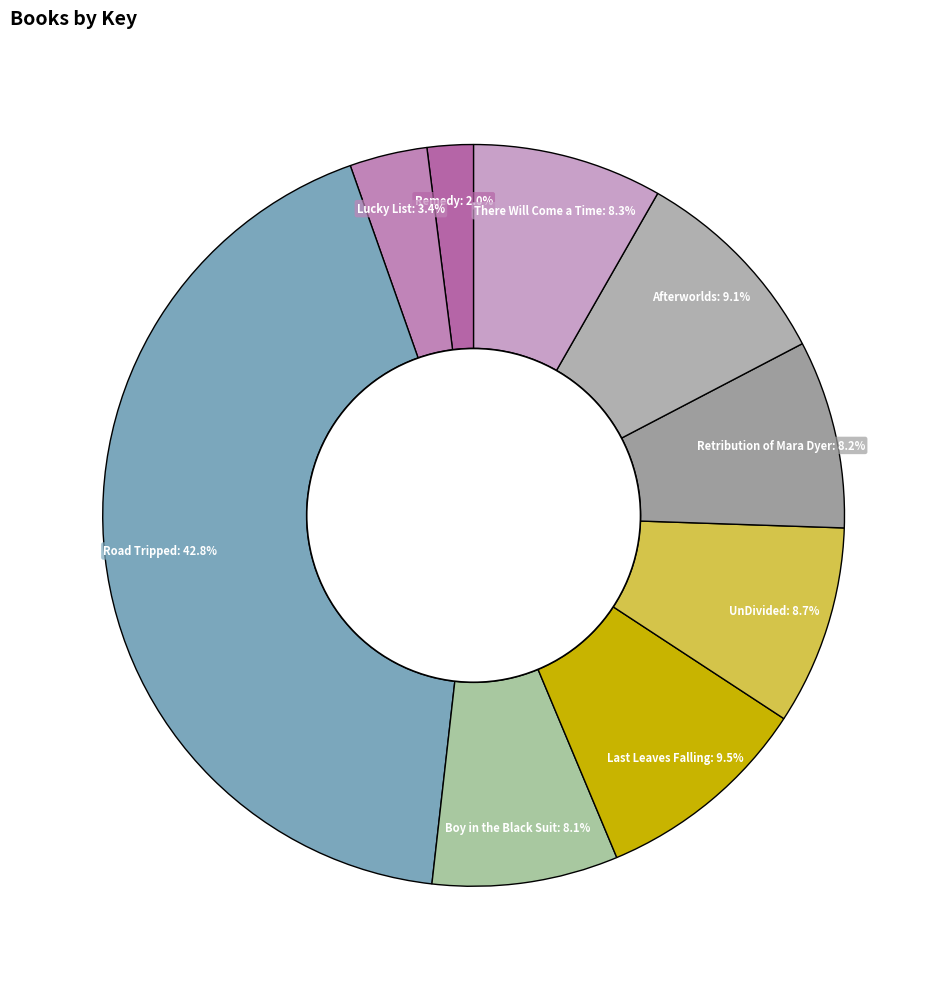

What percentage is the Remedy slice, to the nearest percent?

2%